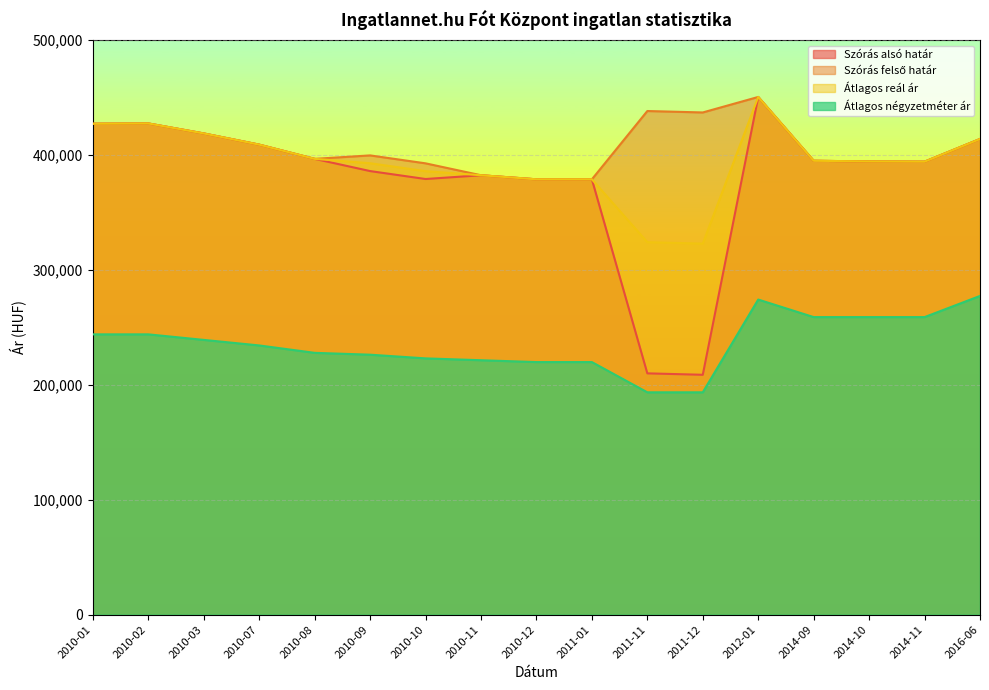

At which category does Átlagos reál ár reach its first local valley?

2011-12